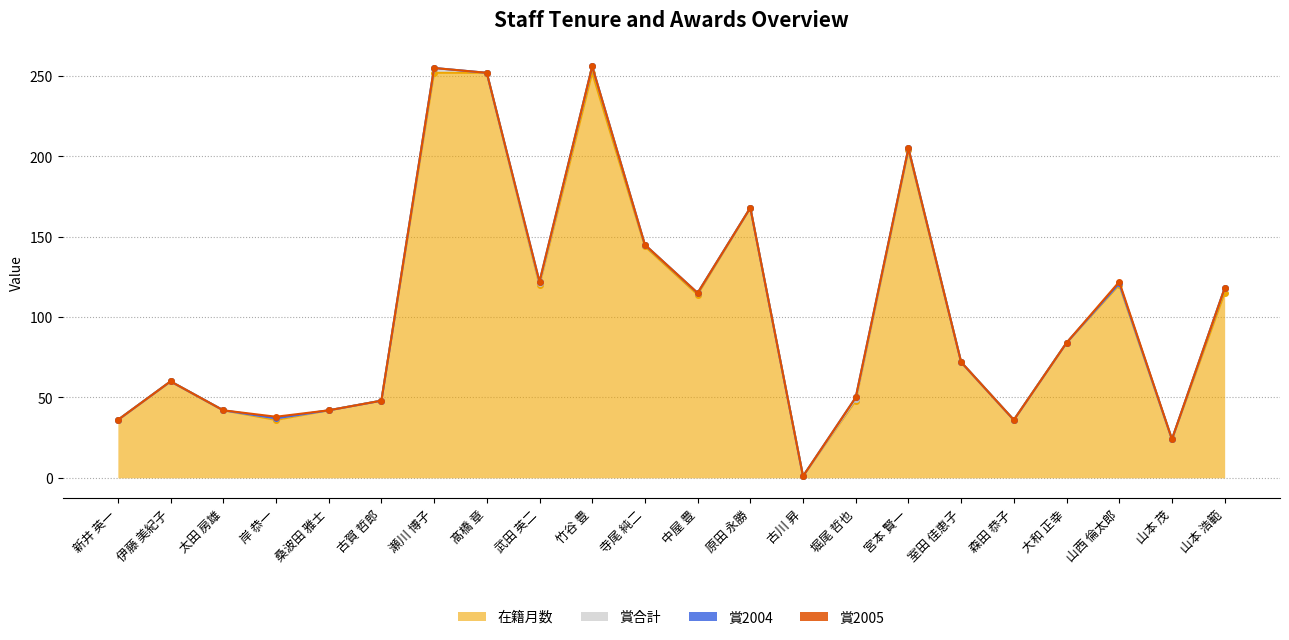

Between 桑波田 雅士 and 武田 英二, which series saw the biggest shift?

在籍月数